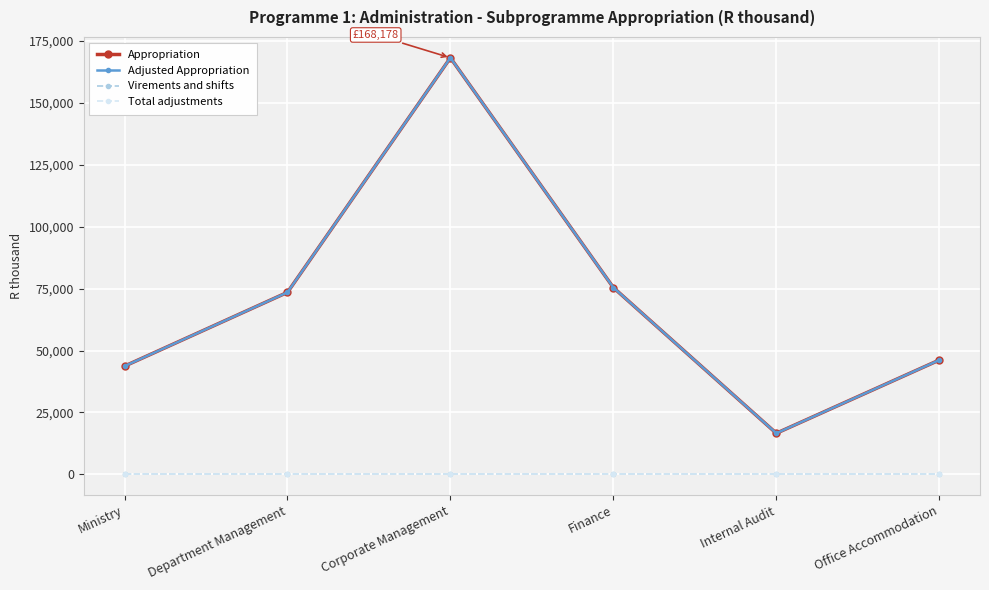

Does the chart have visible grid lines?

Yes